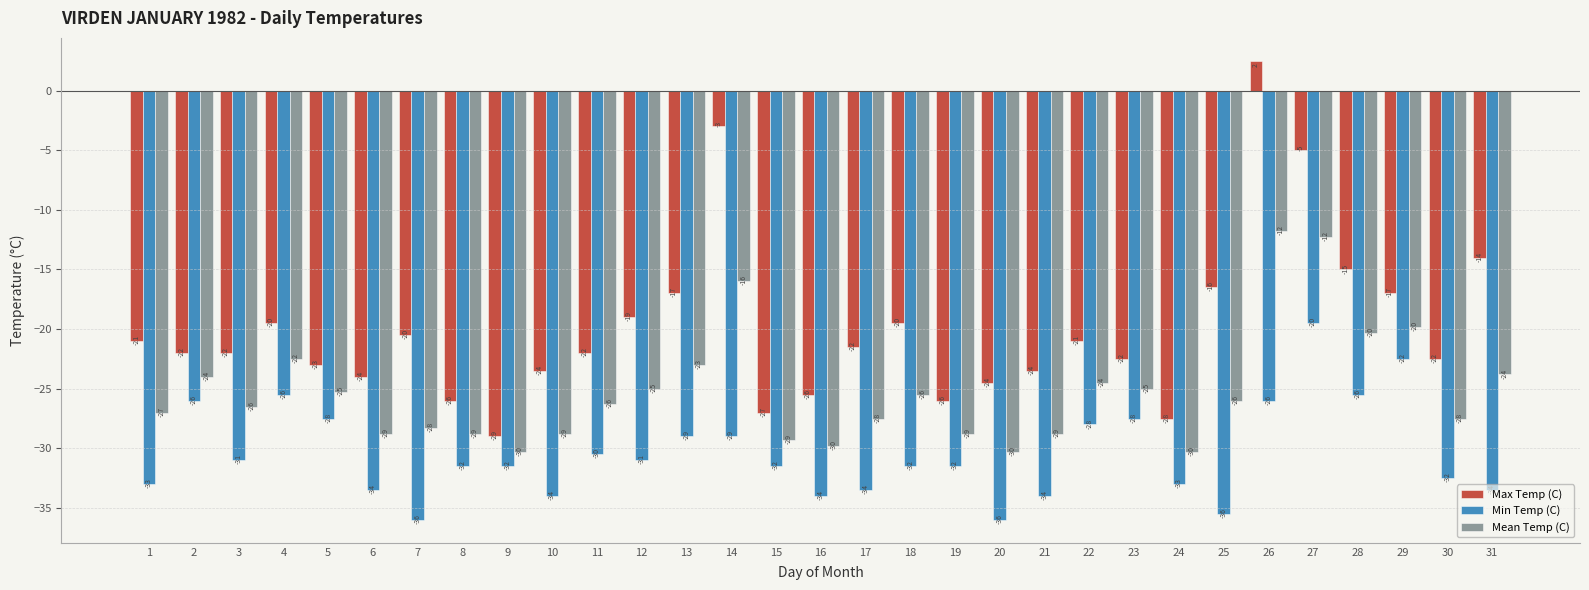

List the series in order of their peak value, highest first.

Max Temp (C), Mean Temp (C), Min Temp (C)